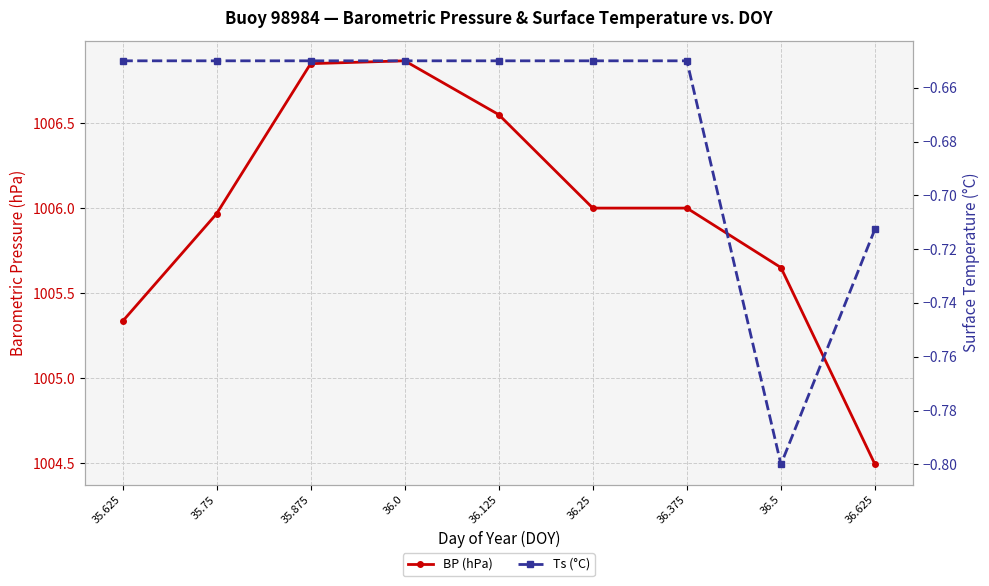

What is the label of the 5th point from the left?

36.125